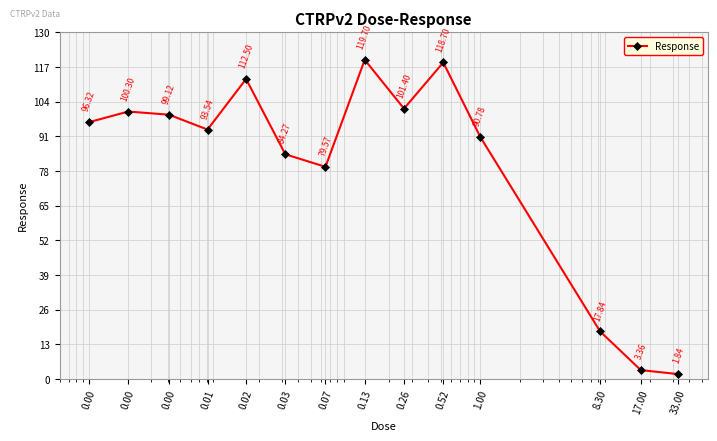

What is the sum of all values?

1119.2